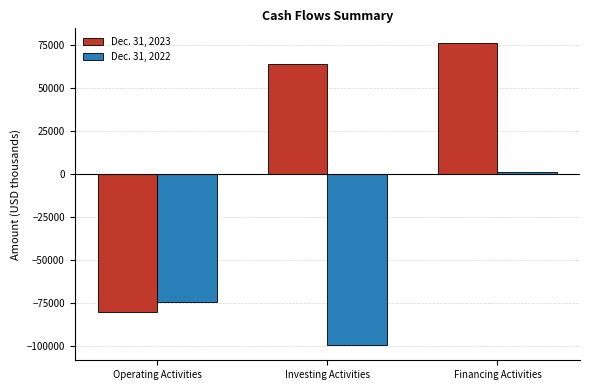

How many bars are there in each group?

2